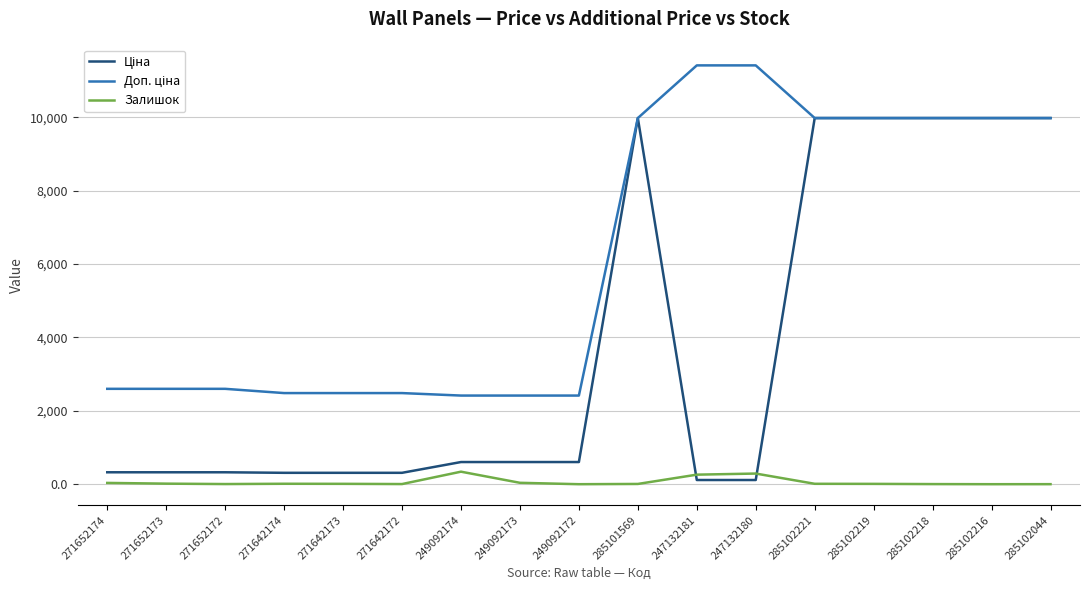

In Залишок, how many points are lower than both neighbors (excluding endpoints)?

4